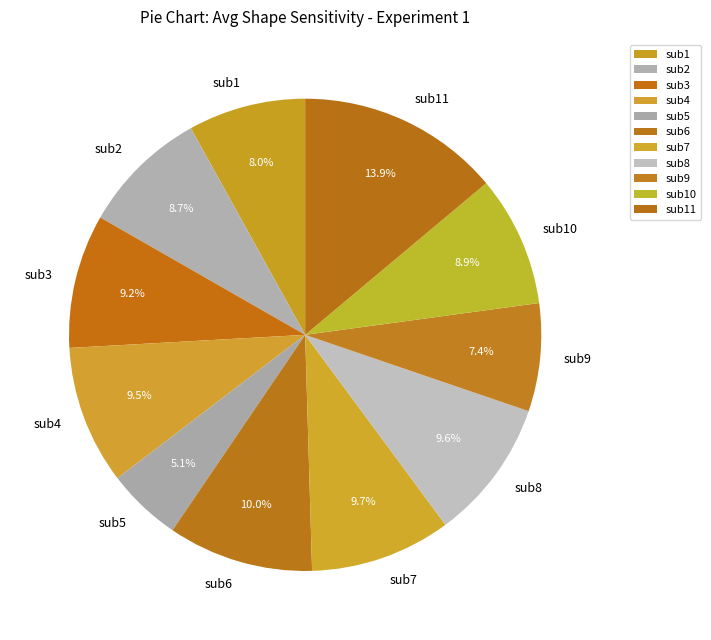

Between sub9 and sub3, which is larger?

sub3